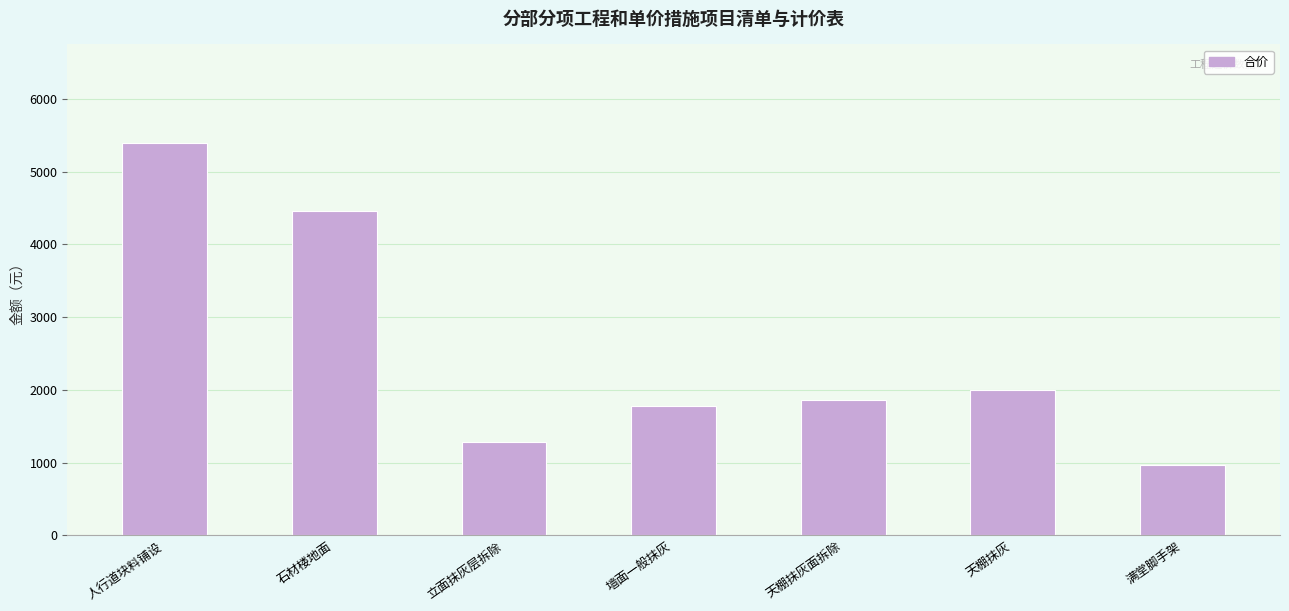

What position from the left is 满堂脚手架?

7